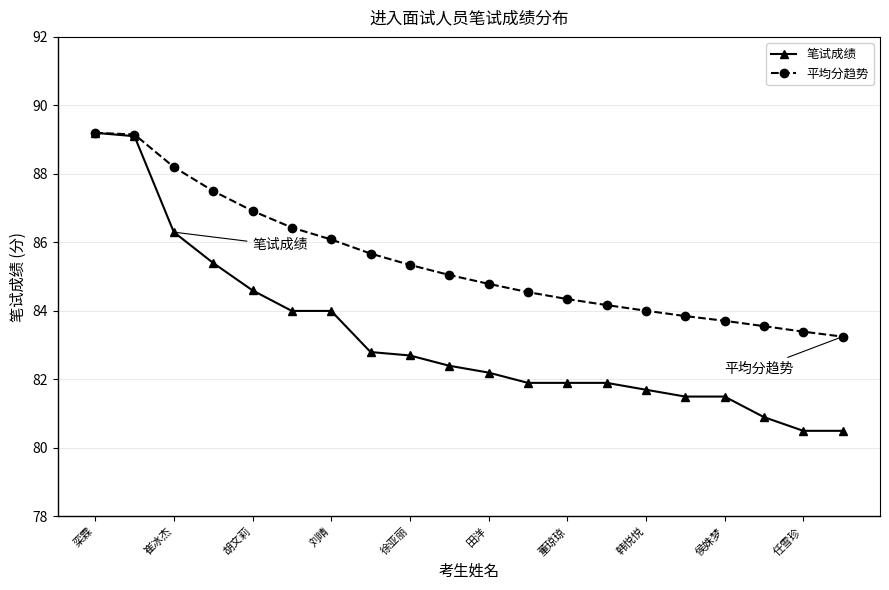

What is the value of the 笔试成绩 point at the 3rd from the left?

86.3